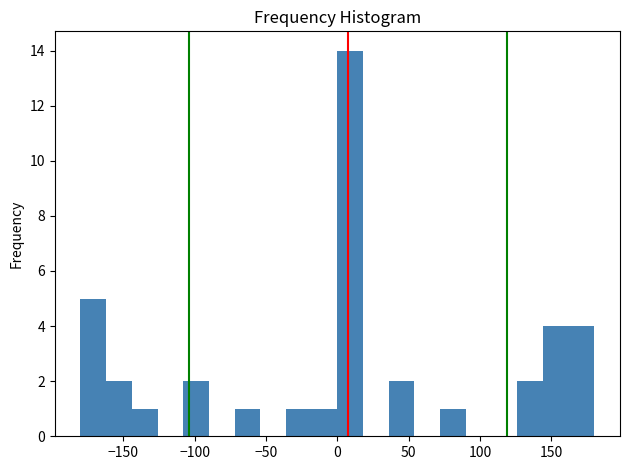

Around what value on the x-axis is the tallest bar? Give the approximate position of its centre, as read against the axis.

10